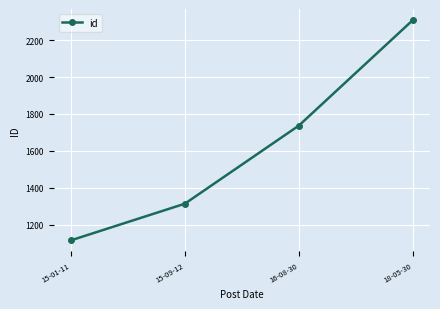

List the labels in order of value, largest first.

18-05-30, 16-08-30, 15-09-12, 15-01-11